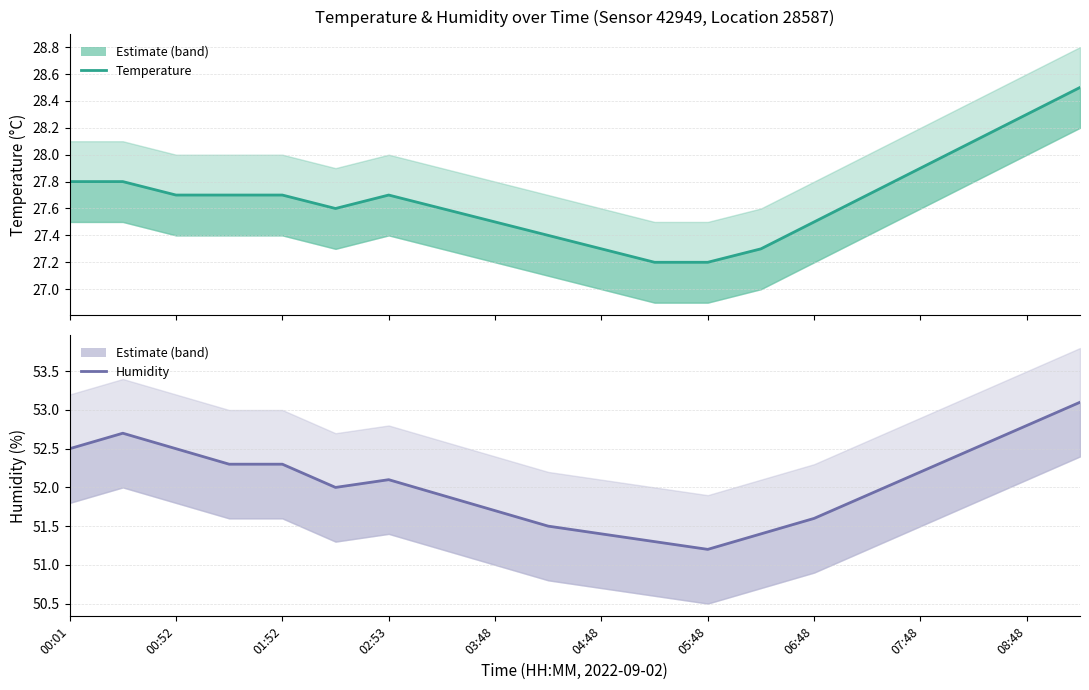

How many lines are shown in the chart?

2